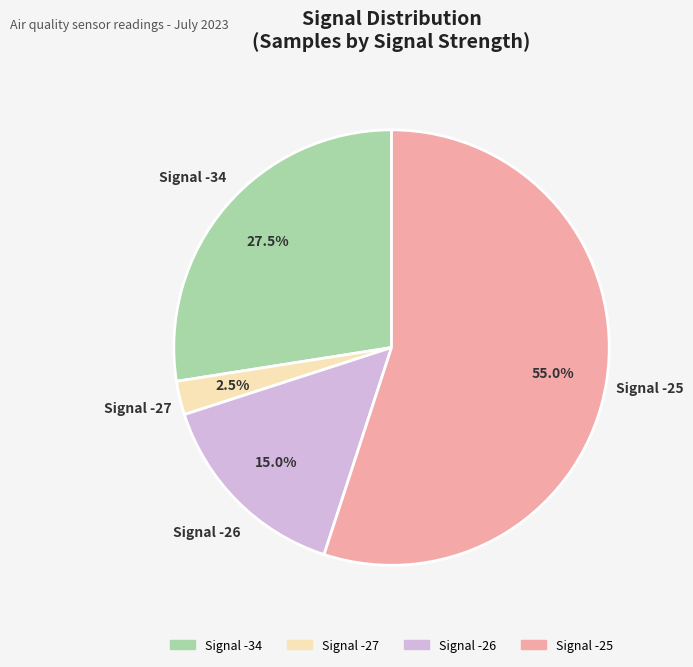

Is there a majority slice in this chart?

Yes